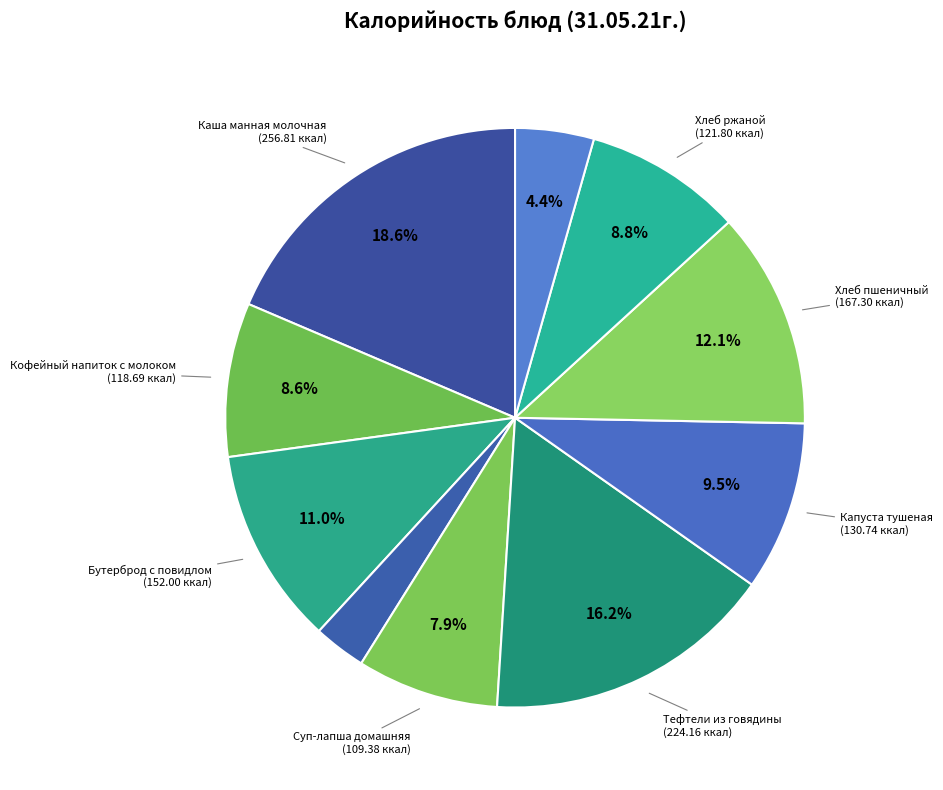

To the nearest percent, what is the average slice percentage?

10%